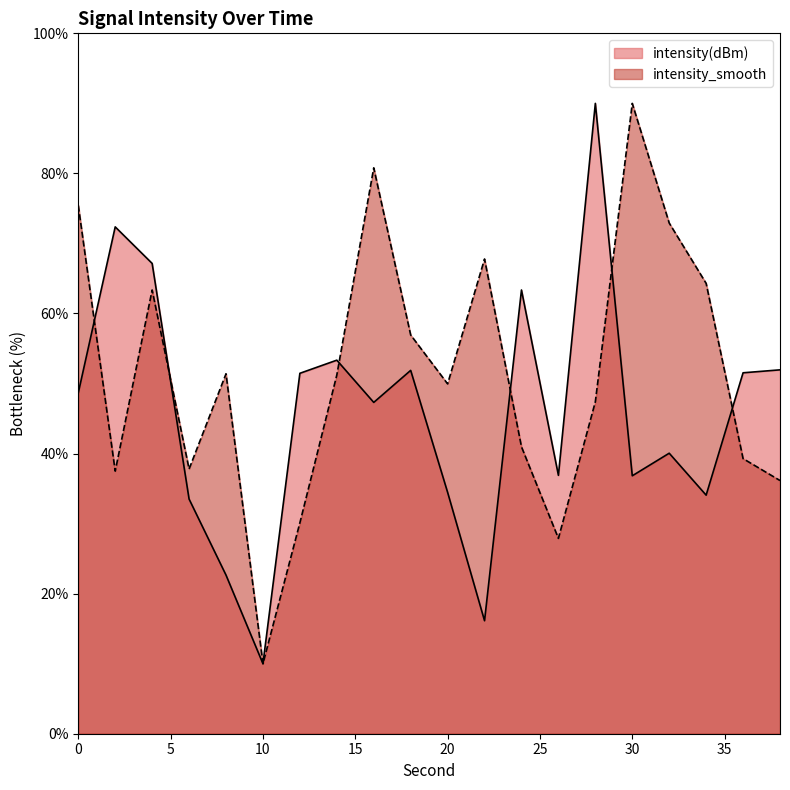

Where is the first local maximum for intensity(dBm)?

2